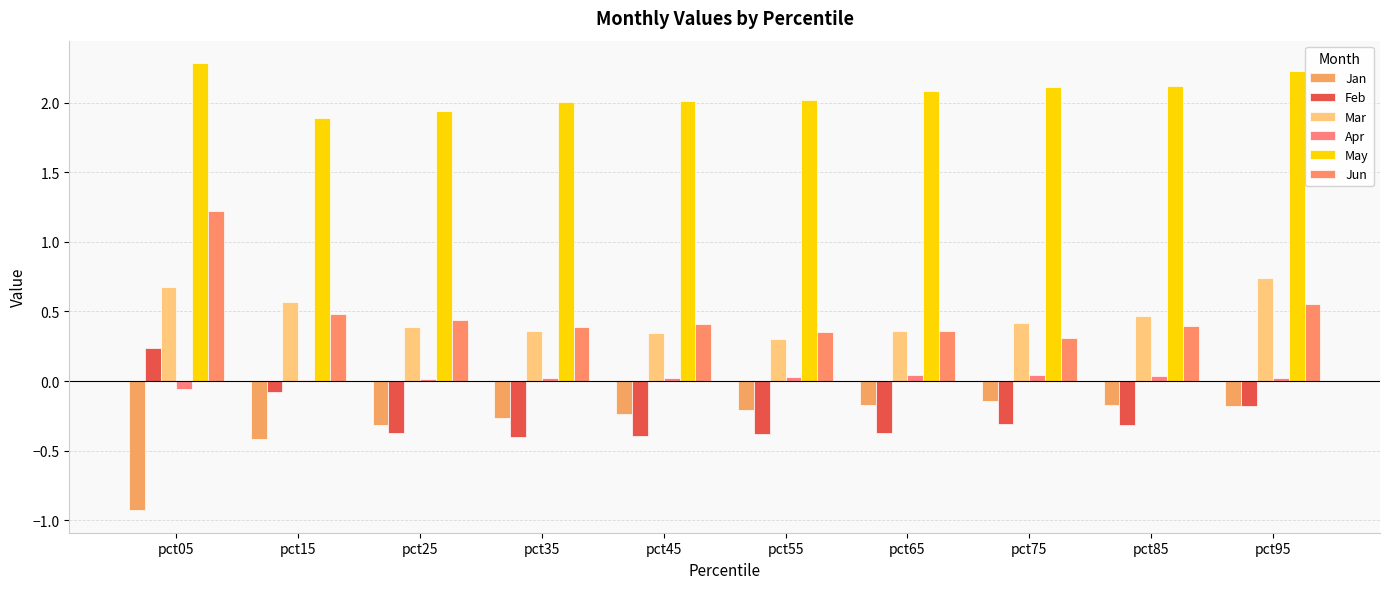

What is the minimum value for Feb?

-0.4